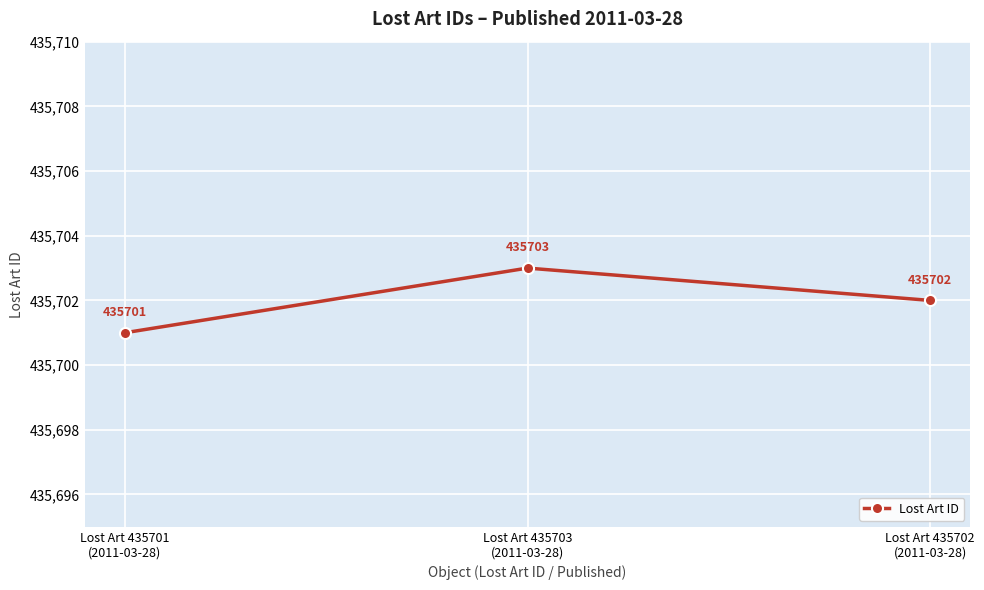

What is the sum of the values at Lost Art 435703
(2011-03-28) and Lost Art 435702
(2011-03-28)?

871405